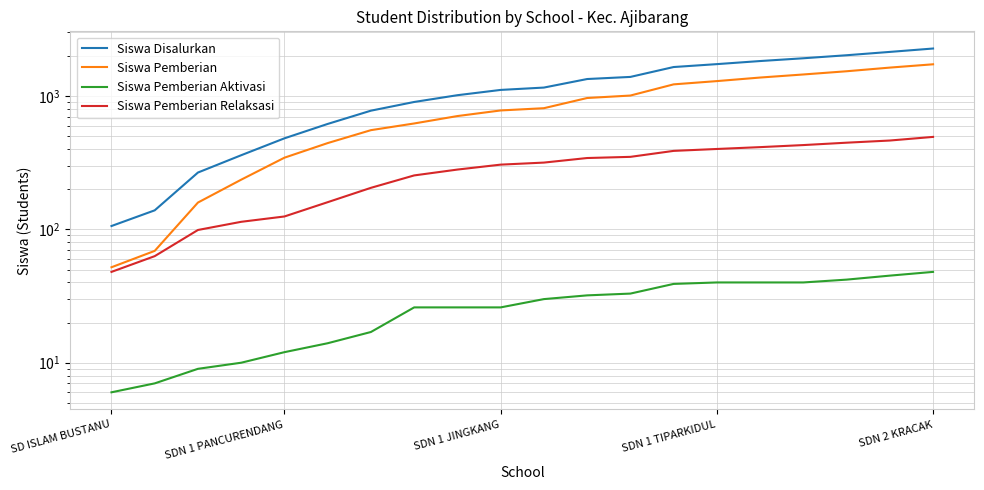

At which label does Siswa Pemberian Aktivasi reach its minimum?

SD ISLAM BUSTANU